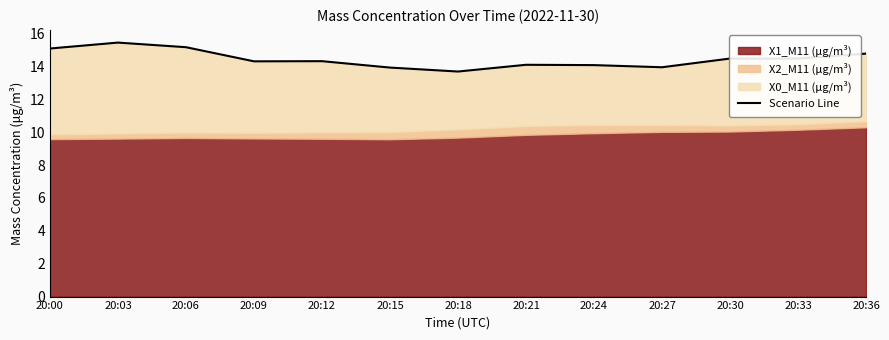

At which category does the data reach its first local peak?

20:03